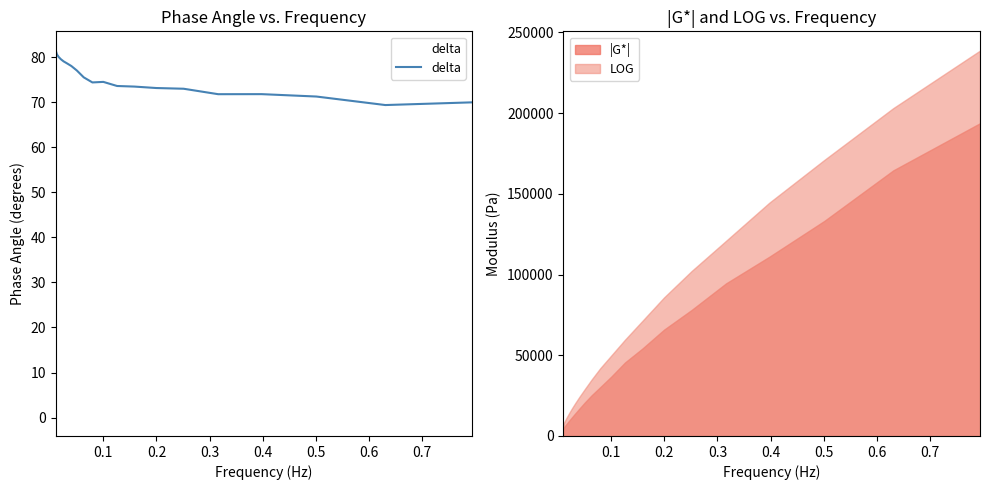

What is the lowest value of the LOG series?

7509.5